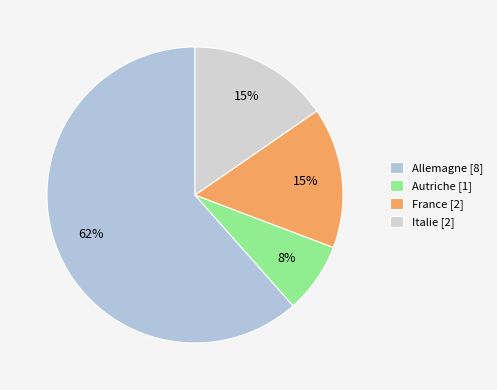

Does any single category account for the majority?

Yes